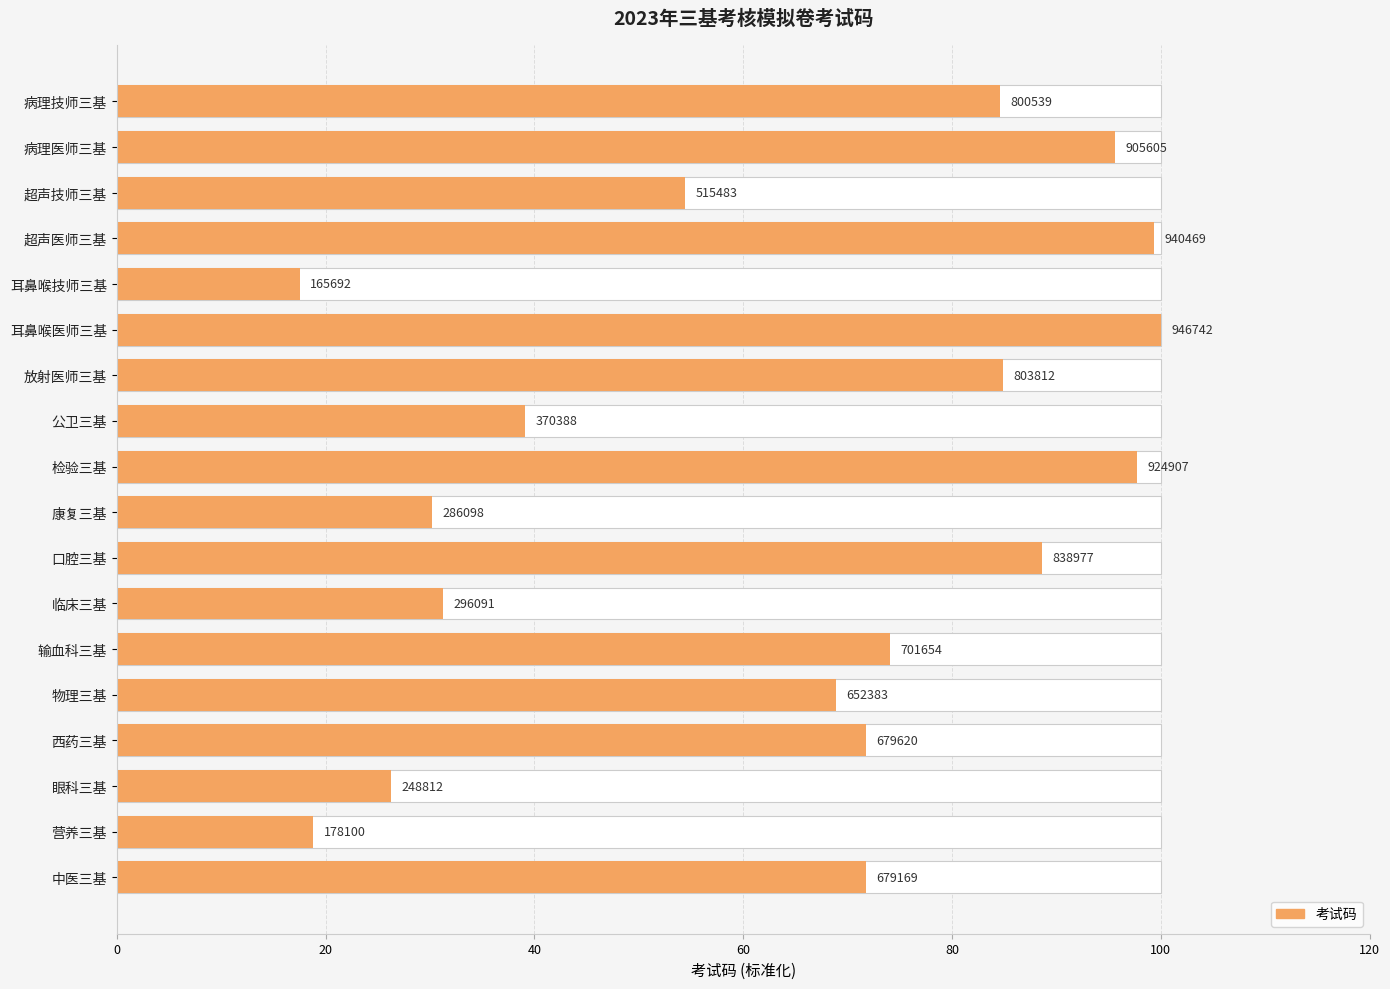

How many bars are there in total?

18